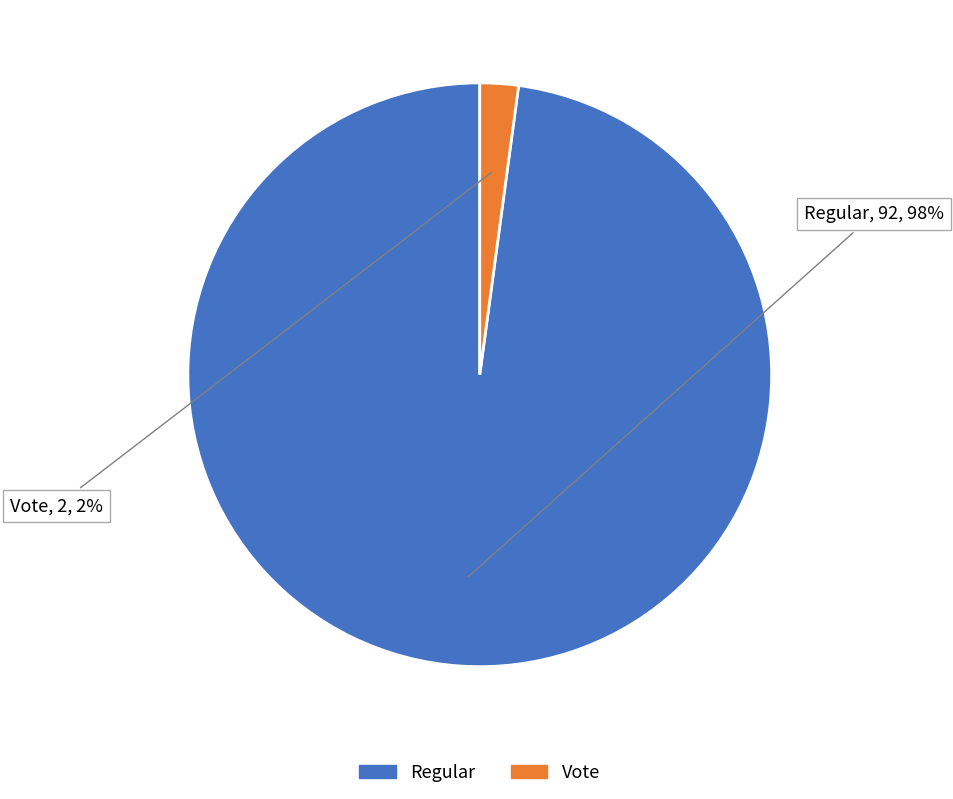

Combined, do Vote and Regular account for over 50%?

Yes